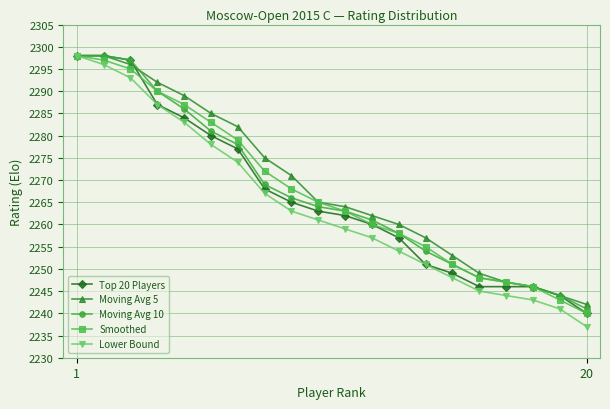

Which series has the largest range (max minus min)?

Lower Bound